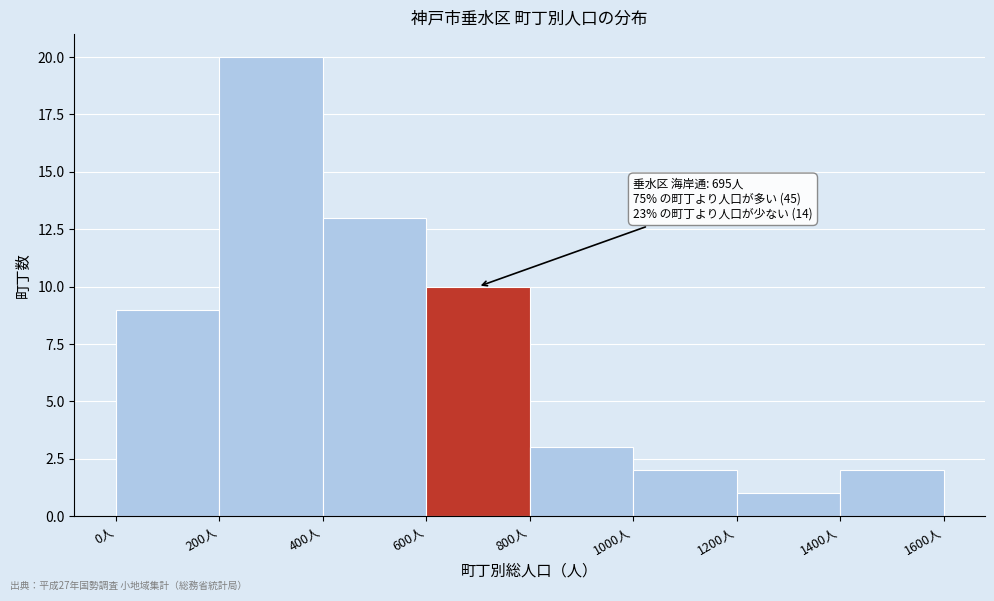

Over which range of the x-axis is the bar tallest?

200 to 400